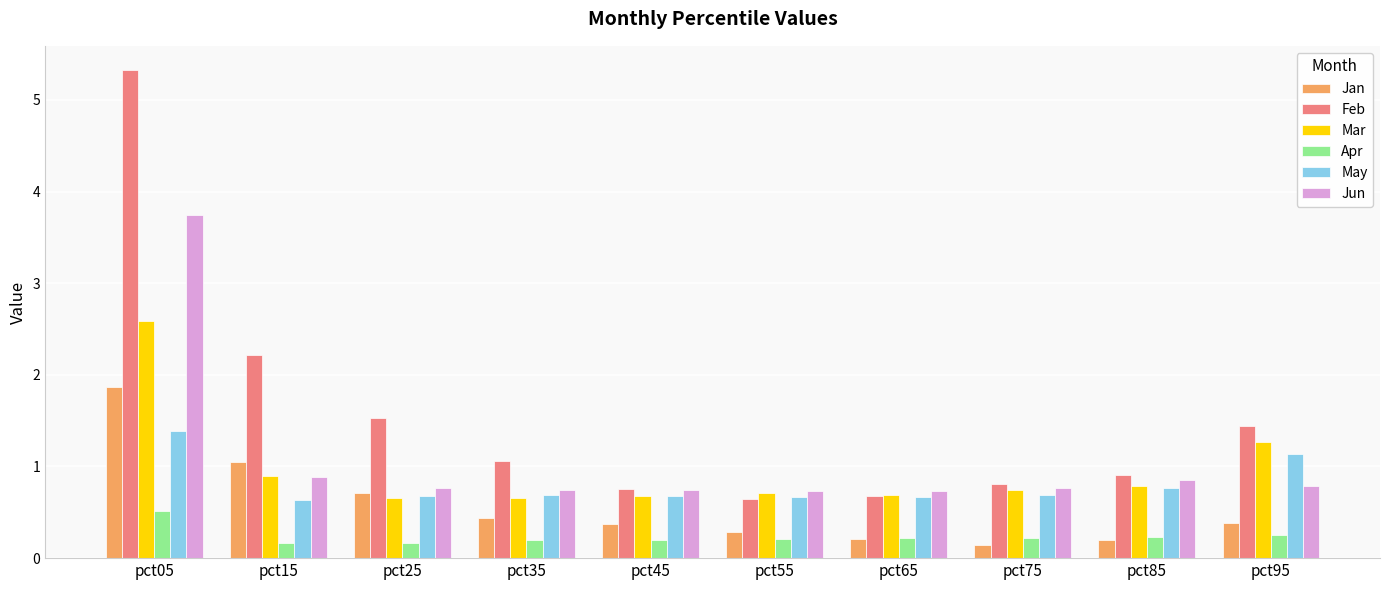

What is the value of the Feb bar at the 7th from the left?

0.7